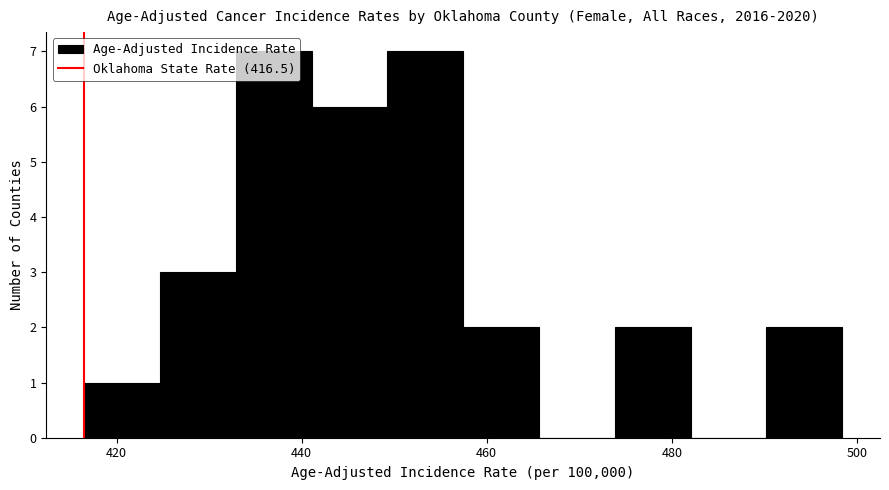

Reading left to right, transcribe this chart: for each bar, give the range it covers on the x-axis and its height. Neither the bar edges nor the heights are printed on the chart, so give them approximately, as read against the axes.

416 to 424: 1
424 to 432: 3
432 to 442: 7
442 to 450: 6
450 to 458: 7
458 to 466: 2
466 to 474: 0
474 to 482: 2
482 to 490: 0
490 to 498: 2